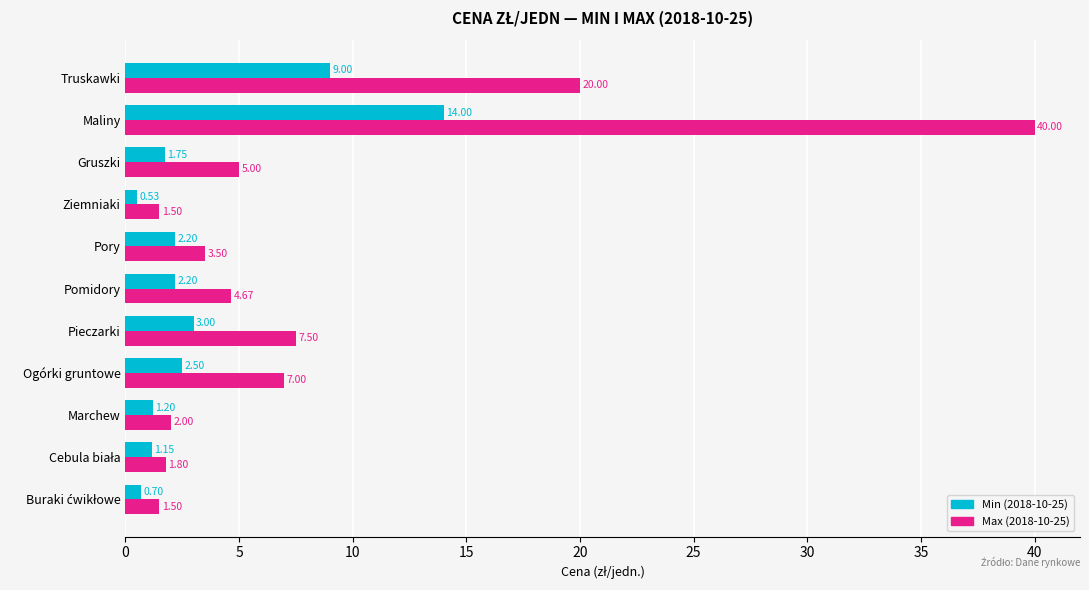

At how many categories does at least one series exceed 19?

2